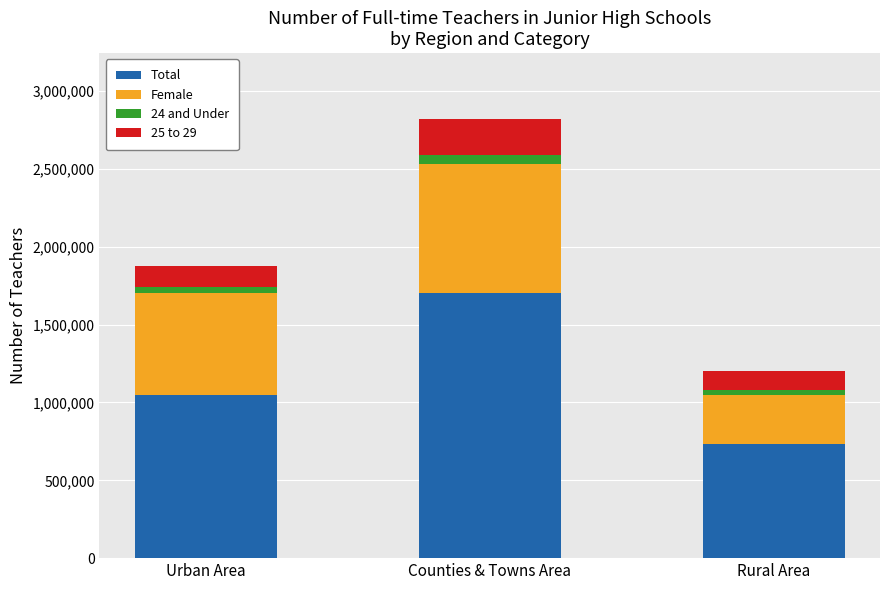

What is the sum of all Total values?

3480979